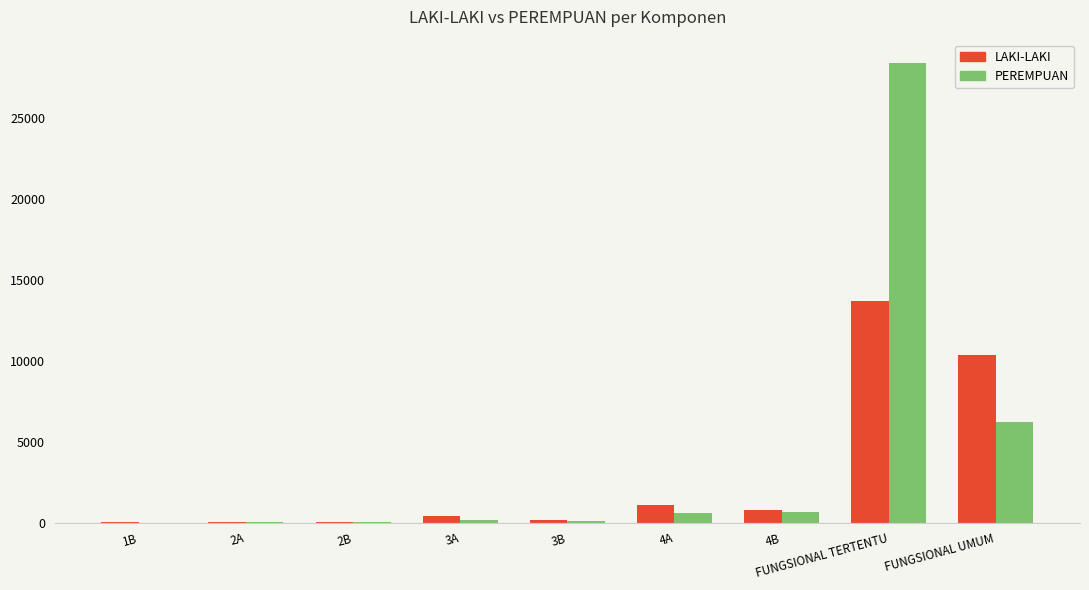

Which series has the largest total across all categories?

PEREMPUAN